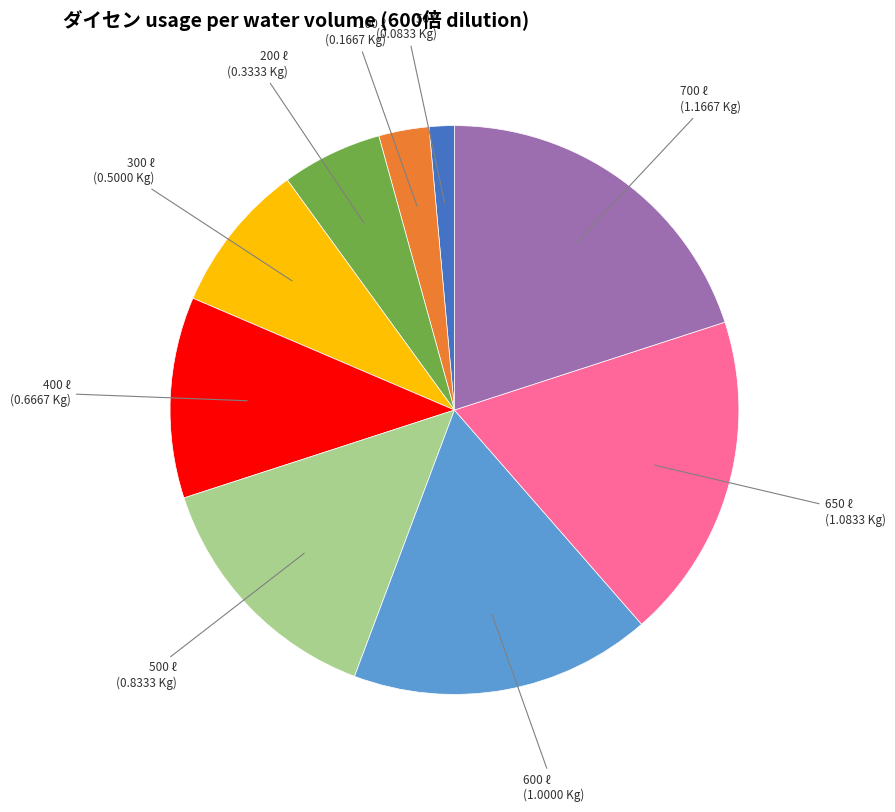

How many slices are in this pie chart?

9